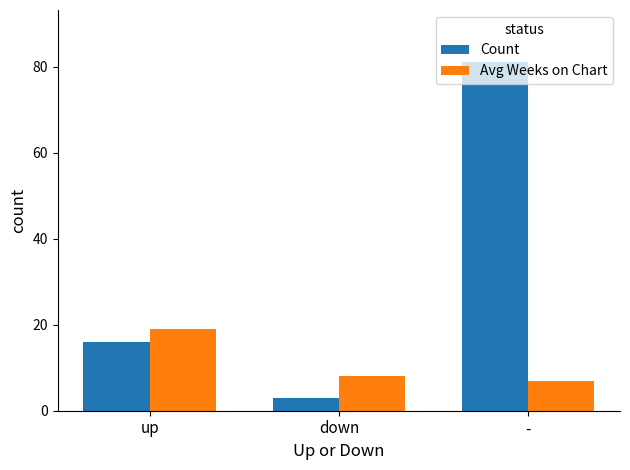

Count the Count values in the range 3 to 81.

3